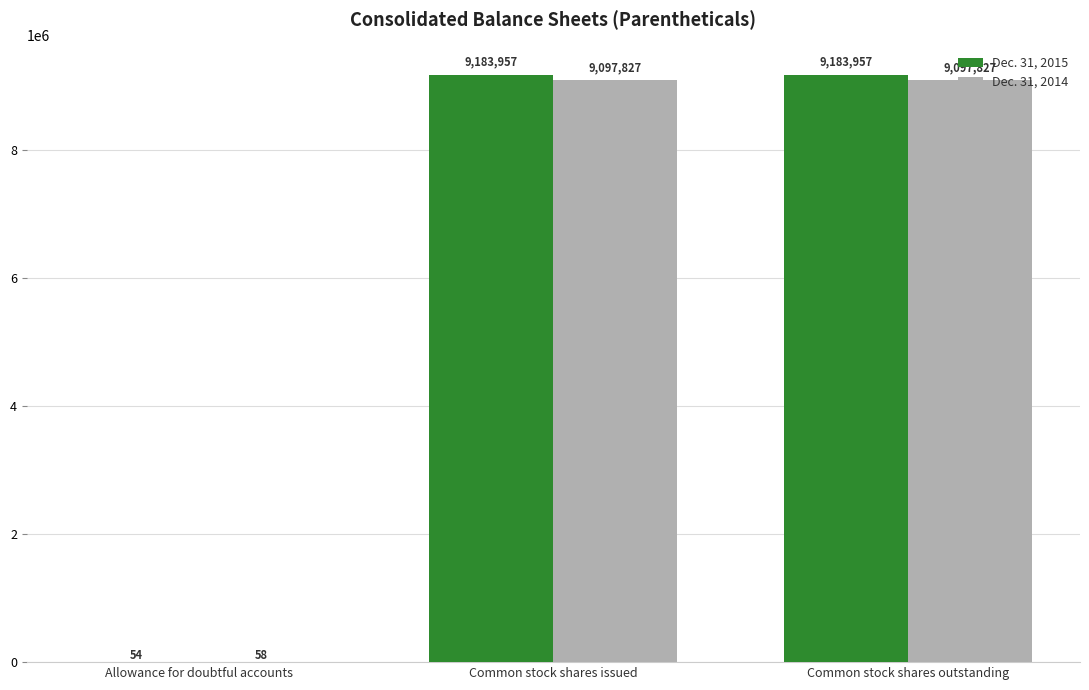

What are all the series names shown in the legend?

Dec. 31, 2015, Dec. 31, 2014